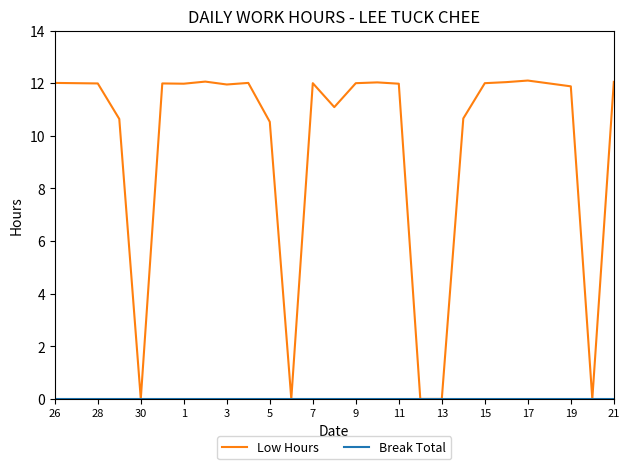

Which series has the largest range (max minus min)?

Low Hours